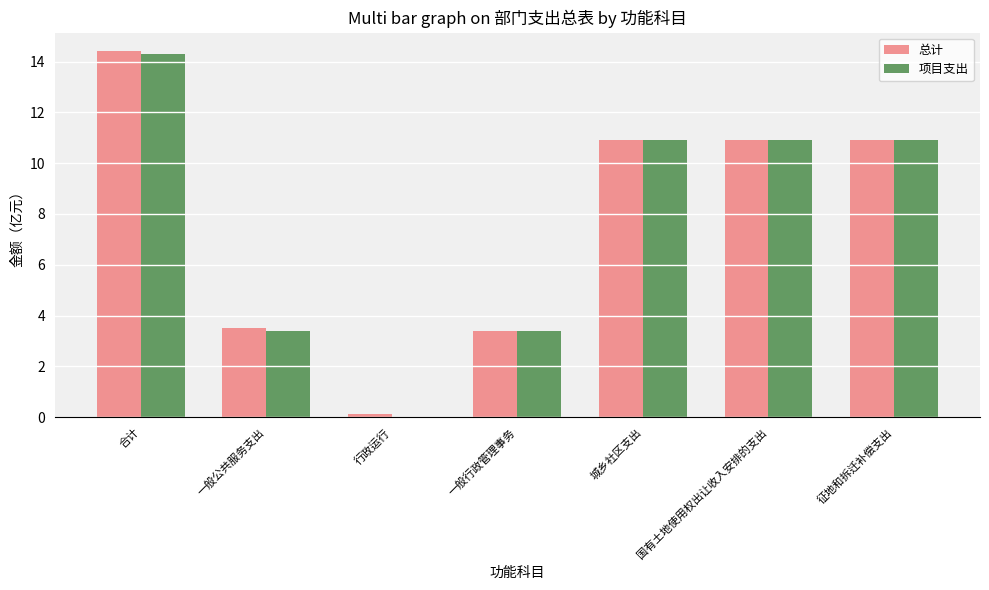

Does the chart contain stacked bars?

No